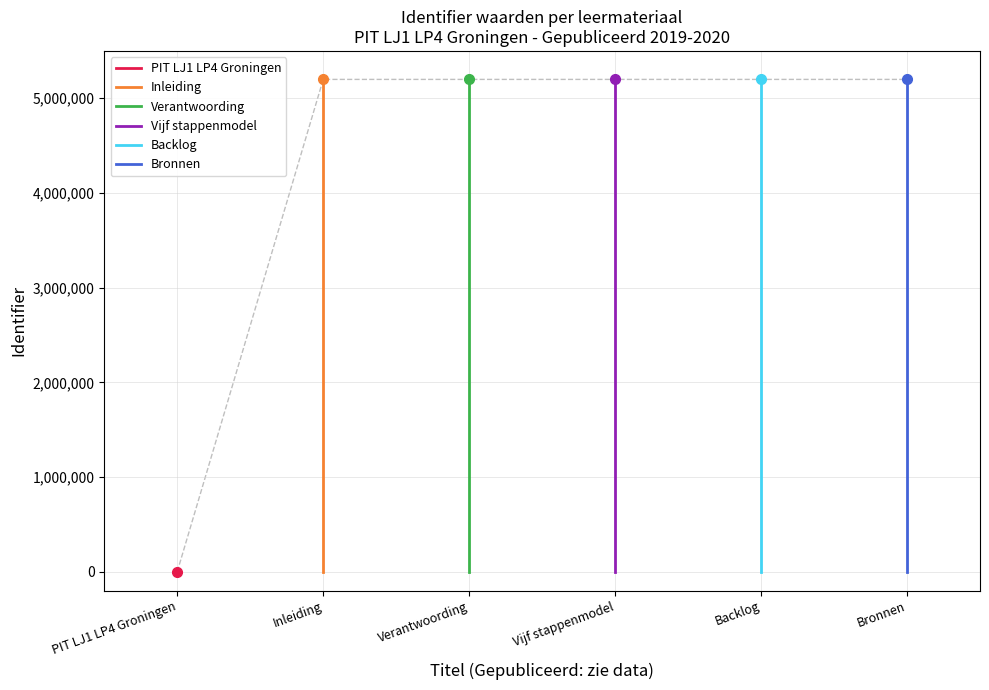

Which series has the largest total across all categories?

Bronnen